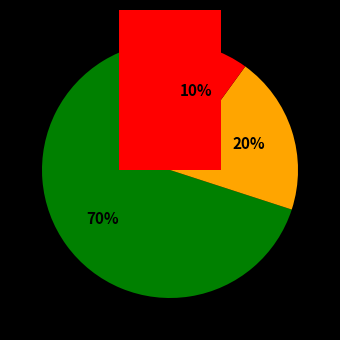

Which slice is the largest?

АГНКС ТОВ ВТФ